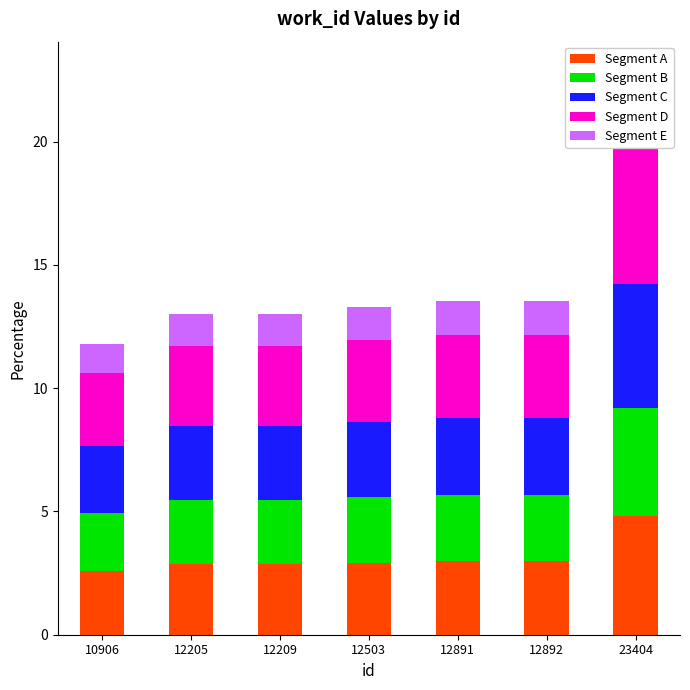

Which series has the largest total across all categories?

Segment D